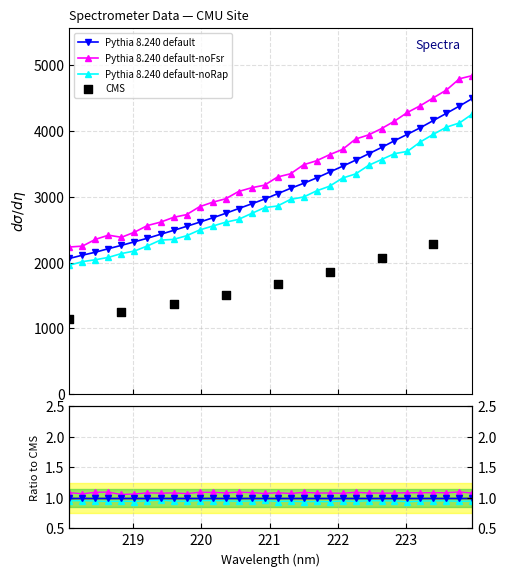

Approximately how many times larger is the value at 222.263 compared to 222.4538?

1.0